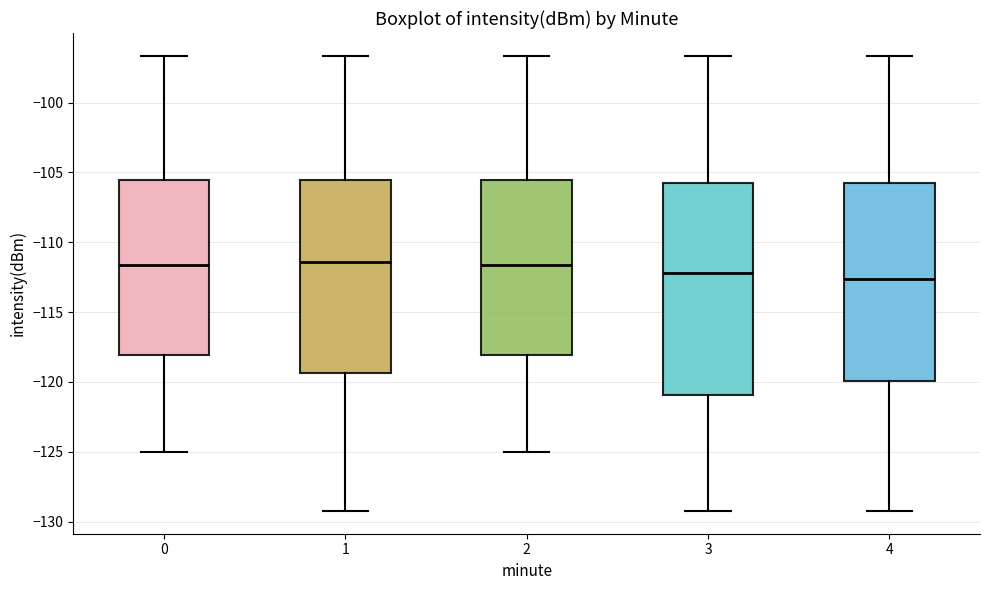

Reading left to right, transcribe this box plot: for each box, give where its median line is, the range the box spans, and where its two whiskers end, as read against the y-axis. The values are not printed on the chart, so give them approximately, as read against the axis.

0: median -111.5, box -118.0 to -105.5, whiskers -125.0 to -96.5
1: median -111.5, box -119.5 to -105.5, whiskers -129.0 to -96.5
2: median -111.5, box -118.0 to -105.5, whiskers -125.0 to -96.5
3: median -112.0, box -121.0 to -106.0, whiskers -129.0 to -96.5
4: median -112.5, box -120.0 to -106.0, whiskers -129.0 to -96.5